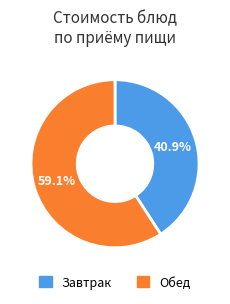

Approximately how many times larger is the value at Завтрак compared to Обед?

0.7